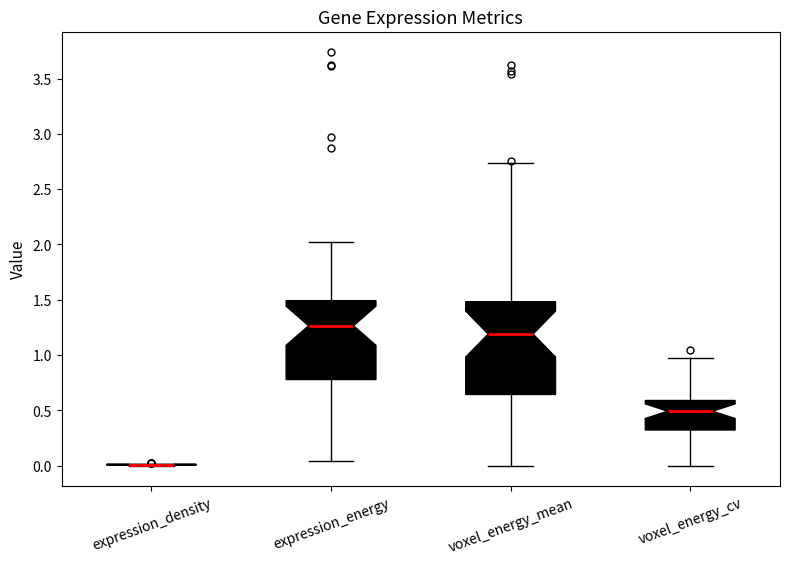

Reading left to right, transcribe this box plot: for each box, give where its median line is, the range the box spans, and where its two whiskers end, as read against the y-axis. The values are not printed on the chart, so give them approximately, as read against the axis.

expression_density: box collapsed to a line at 0.00, whiskers 0.00 to 0.00
expression_energy: median 1.25, box 0.80 to 1.50, whiskers 0.05 to 2.00
voxel_energy_mean: median 1.20, box 0.65 to 1.50, whiskers 0.00 to 2.75
voxel_energy_cv: median 0.50, box 0.30 to 0.60, whiskers 0.00 to 1.00